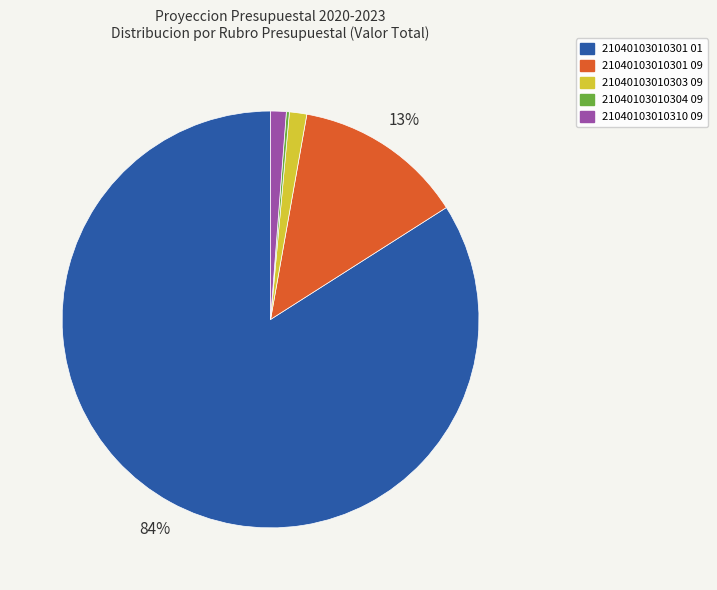

The 21040103010301 01 slice represents 95% of the pie. True or false?

False